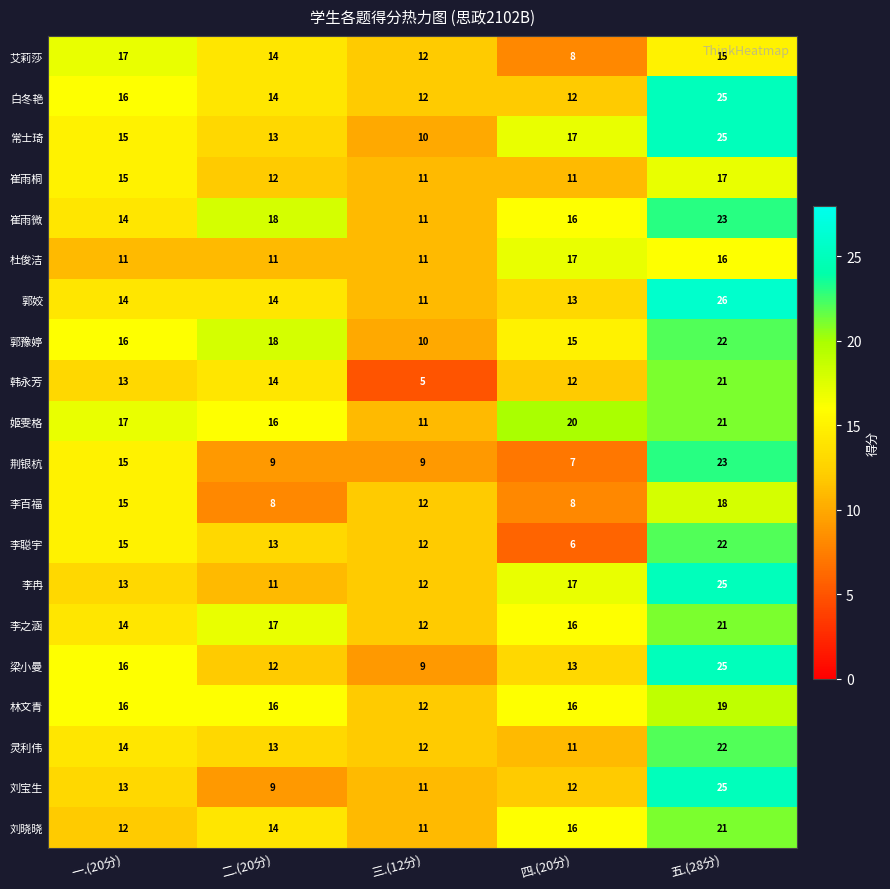

At which category is the sum across all series the highest?

五.(28分)